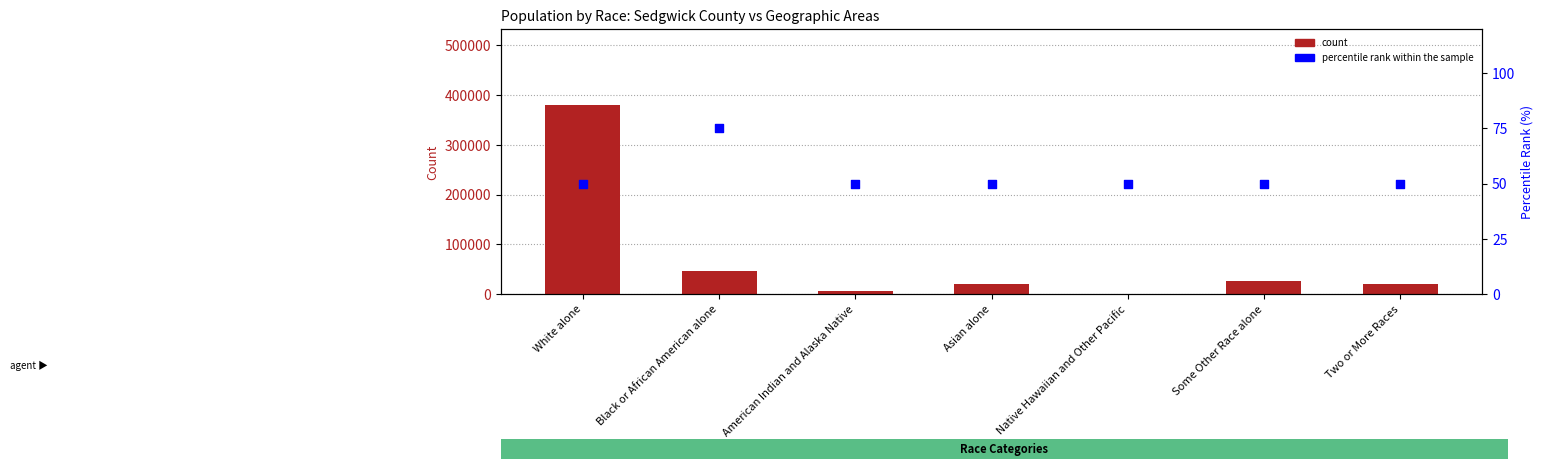

Is the value of percentile rank within the sample at Two or More Races greater than the value of count at Two or More Races?

No